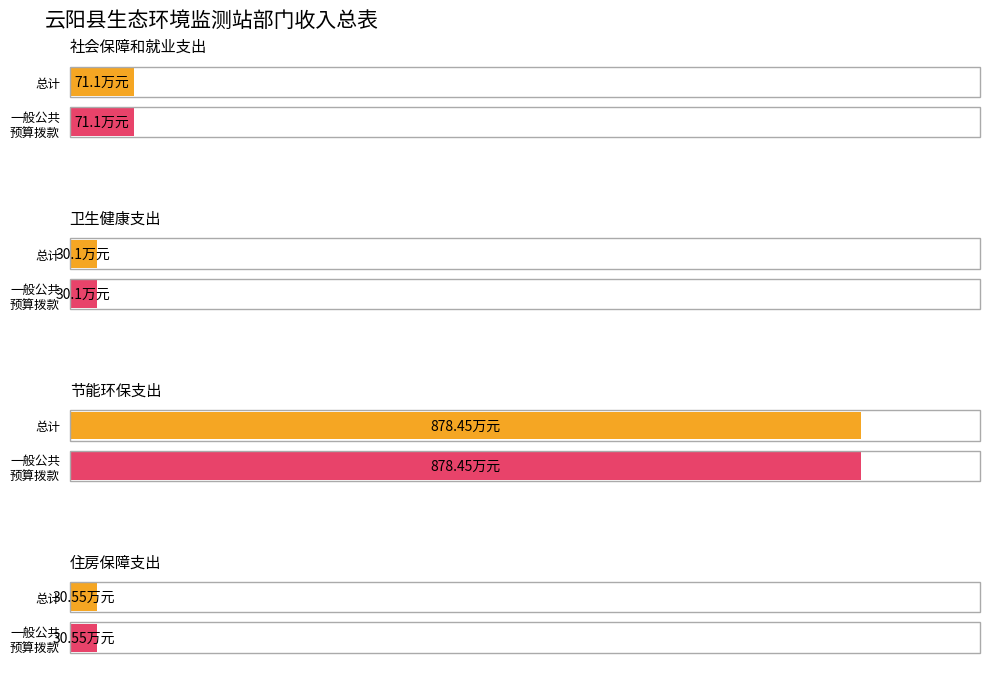

What is the approximate value of 一般公共预算拨款收入 at 节能环保支出?

878.5